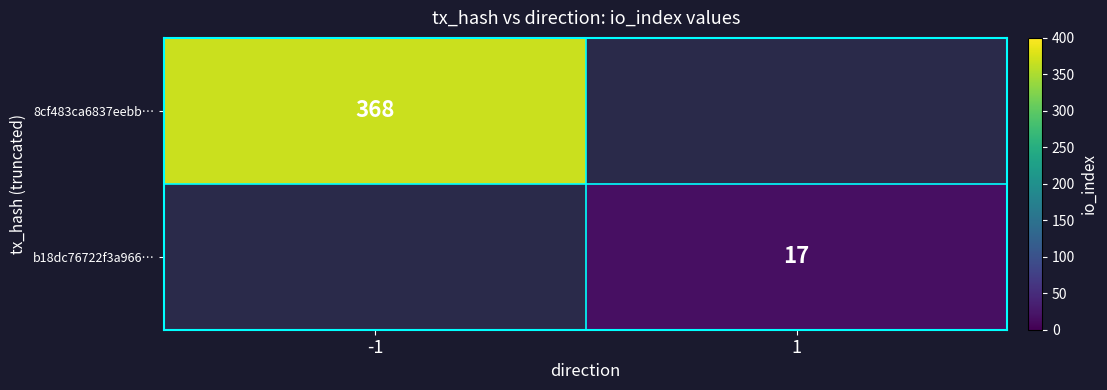

True or false: b18dc76722f3a966… has a value of 17 at 1.

True